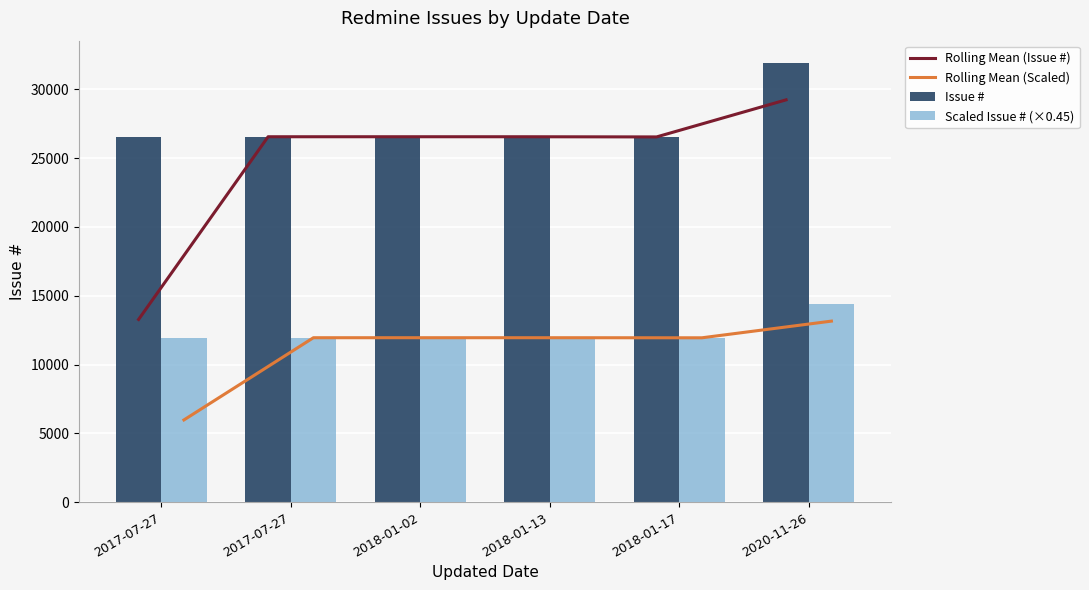

Reading right to left, transcribe all the data shown in this chart.

Rolling Mean (Issue #): 2020-11-26=29234.5	2018-01-17=26541.0	2018-01-13=26553.5	2018-01-02=26554.5	2017-07-27=26553.5	2017-07-27=13276.5
Rolling Mean (Scaled): 2020-11-26=13155.5	2018-01-17=11943.5	2018-01-13=11949.1	2018-01-02=11949.5	2017-07-27=11949.1	2017-07-27=5974.4
Issue #: 2020-11-26=31939.0	2018-01-17=26530.0	2018-01-13=26552.0	2018-01-02=26555.0	2017-07-27=26554.0	2017-07-27=26553.0
Scaled Issue # (×0.45): 2020-11-26=14372.6	2018-01-17=11938.5	2018-01-13=11948.4	2018-01-02=11949.8	2017-07-27=11949.3	2017-07-27=11948.9